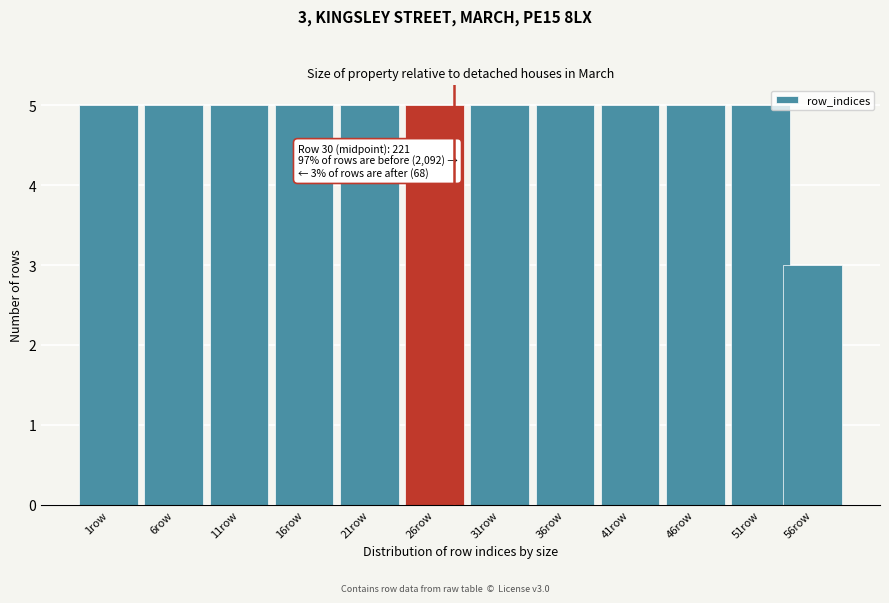

Reading right to left, transcribe all the data shown in this chart.

56row=3	51row=5	46row=5	41row=5	36row=5	31row=5	26row=5	21row=5	16row=5	11row=5	6row=5	1row=5